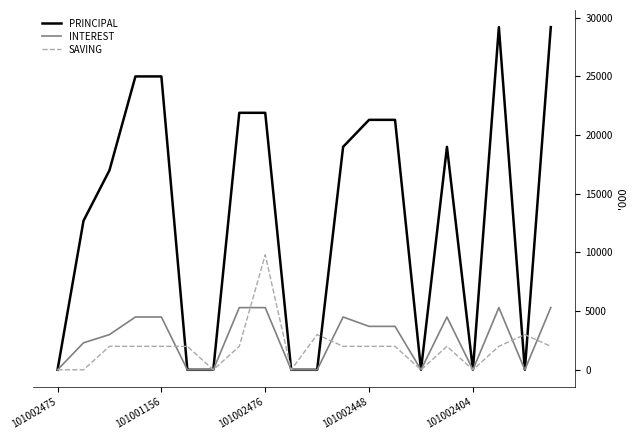

Which series has the largest range (max minus min)?

PRINCIPAL